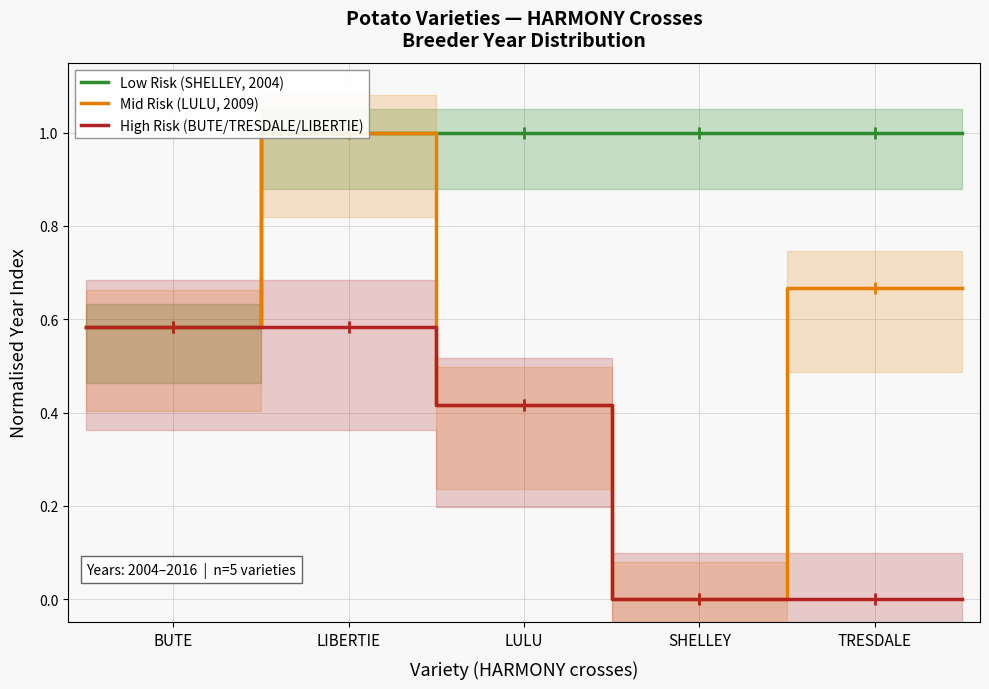

Is it true that High Risk (BUTE/TRESDALE/LIBERTIE) equals 0.1 at LULU?

False